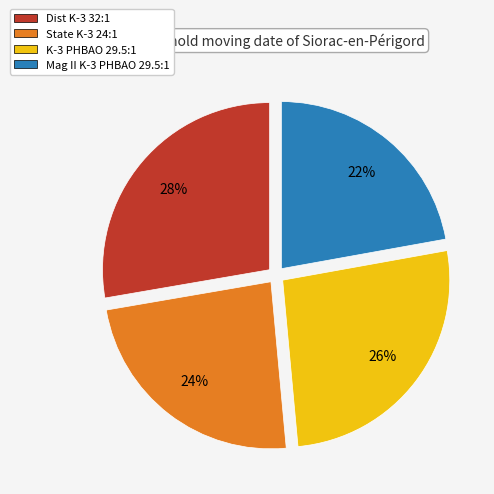

Do Dist K-3 32:1 and K-3 PHBAO 29.5:1 together represent more than half of the pie?

Yes